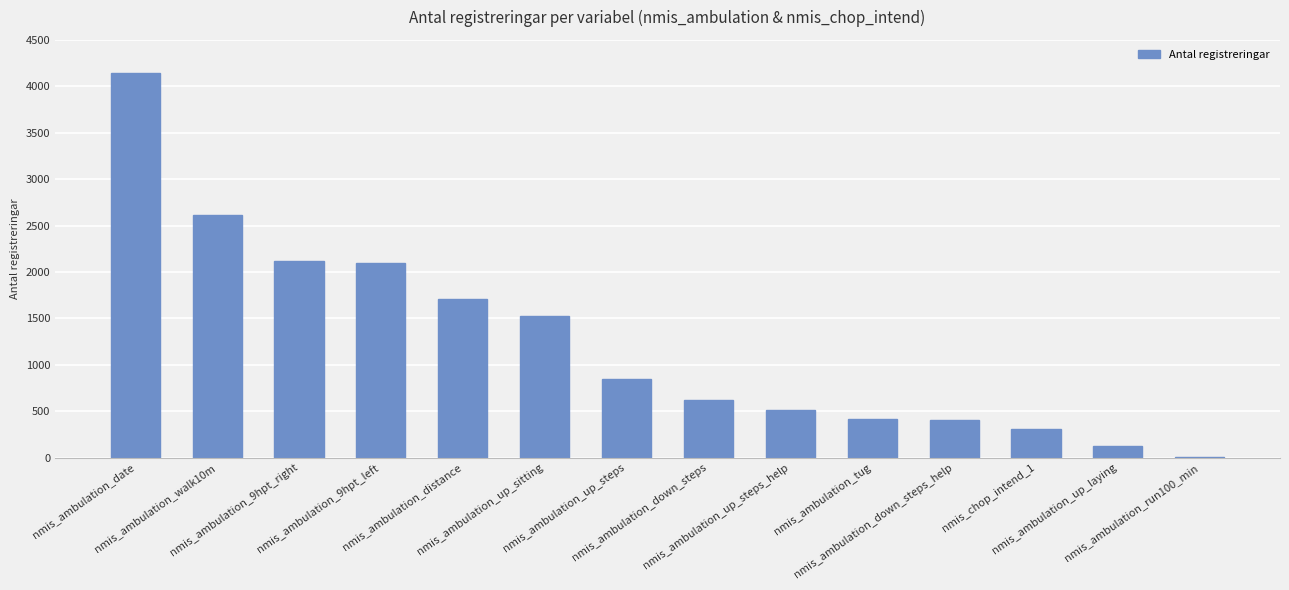

What is the greatest value displayed?

4141